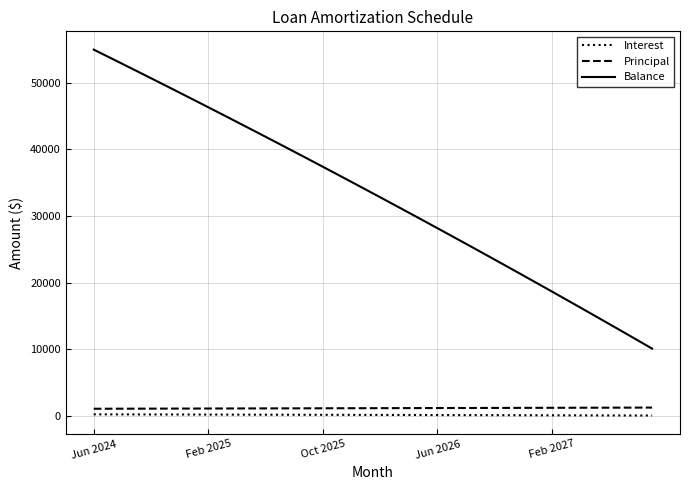

How many values in the Balance series are below 33981?

20